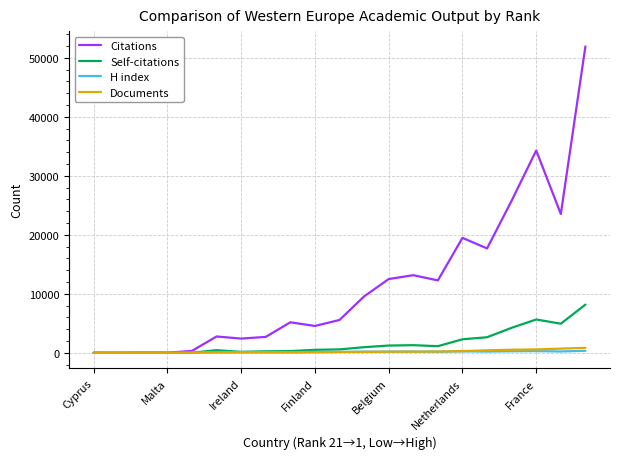

Which series has the largest total across all categories?

Citations